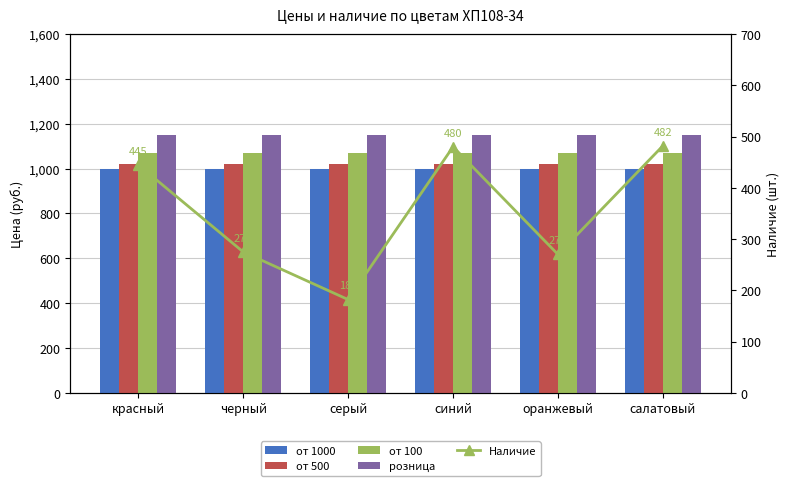

What is the sum of the от 1000 values at красный and синий?

2000